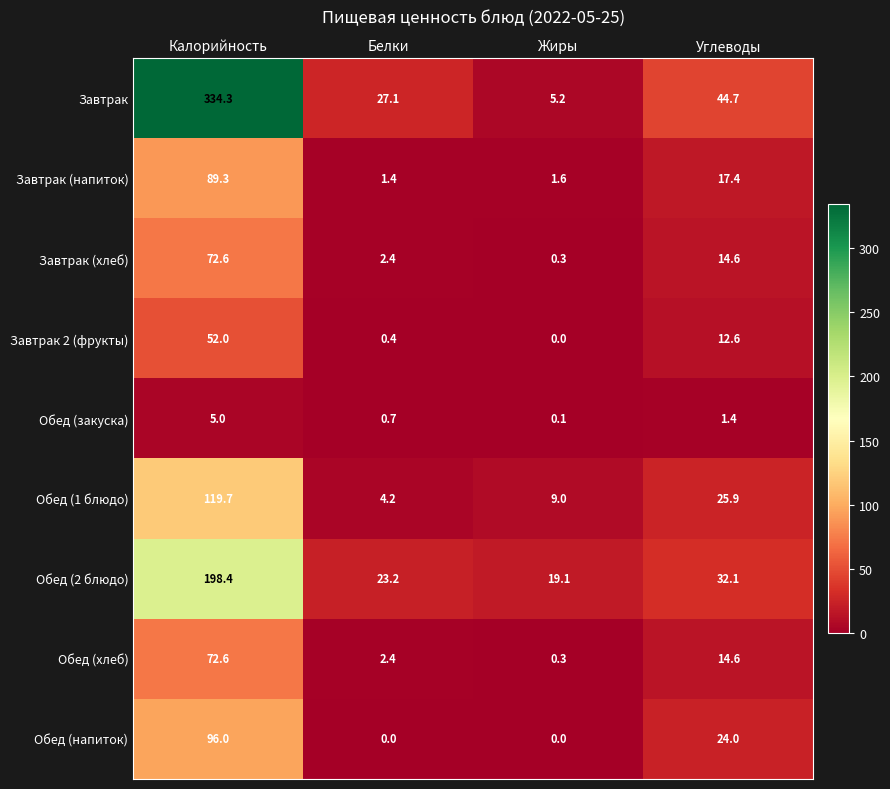

Count the number of categories in the chart.

4